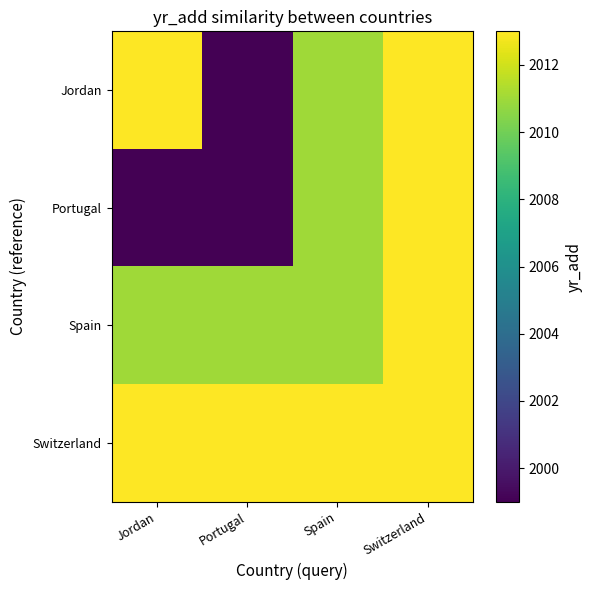

Which label corresponds to the smallest value in the chart?

Portugal